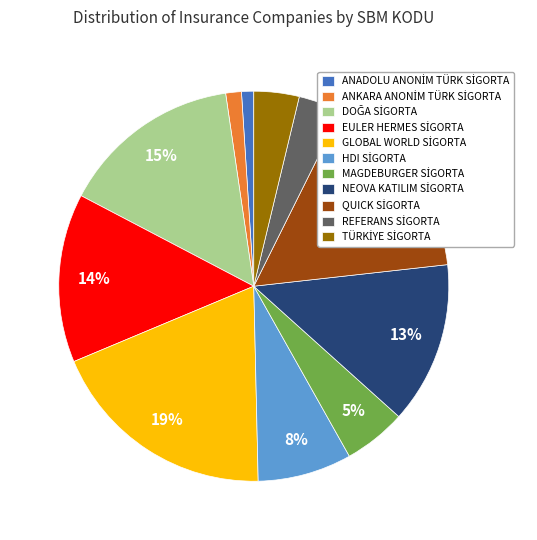

To the nearest percent, what is the difference between the largest and smallest slice percentages?

18%